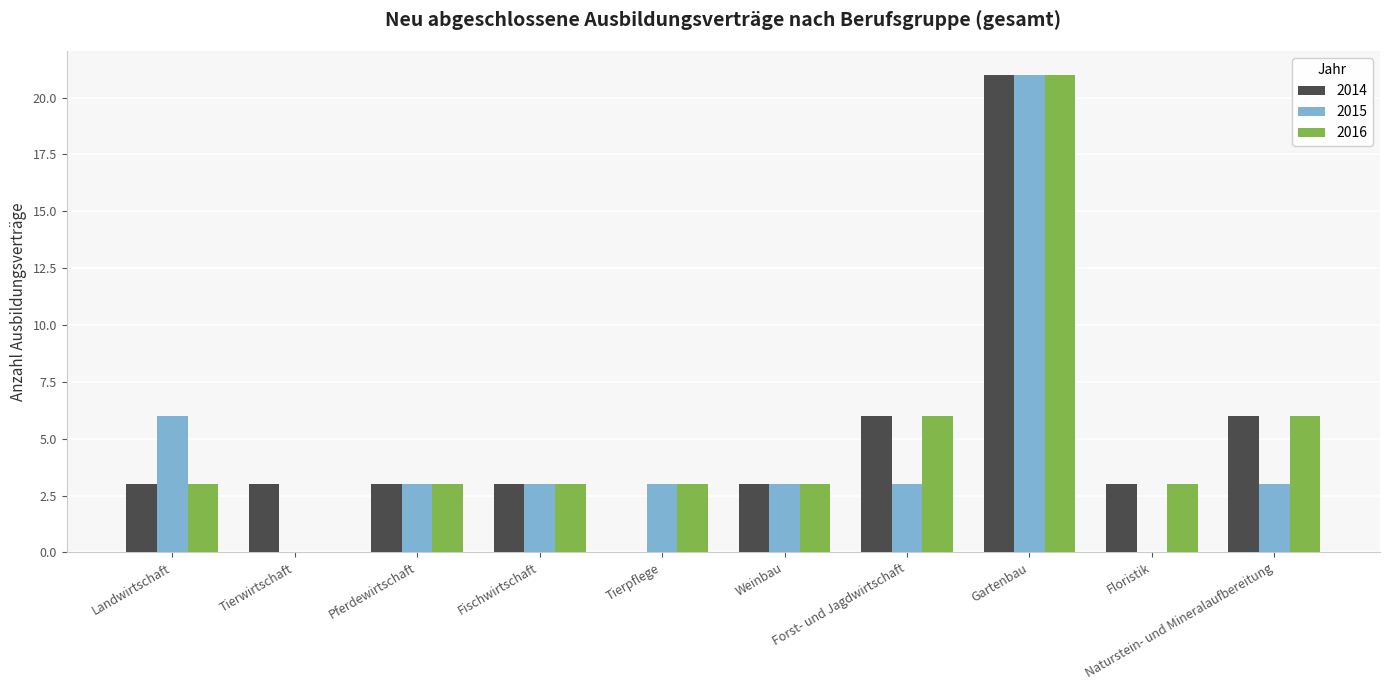

What is the sum of the 2016 values at Tierpflege and Gartenbau?

24